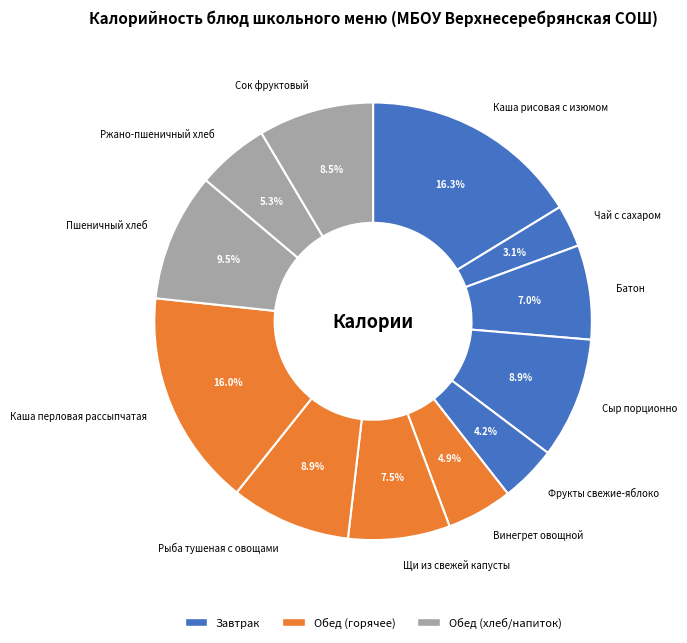

What is the largest slice in the pie chart?

Каша рисовая с изюмом